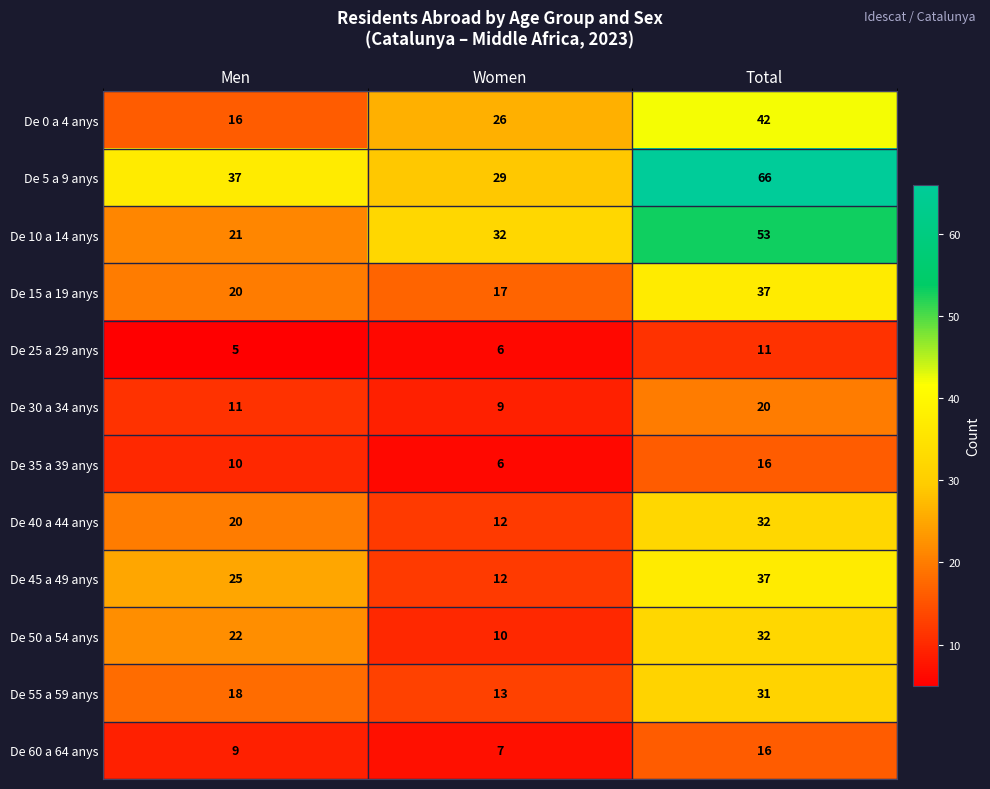

What is the spread (max minus min) of values at Women?

26